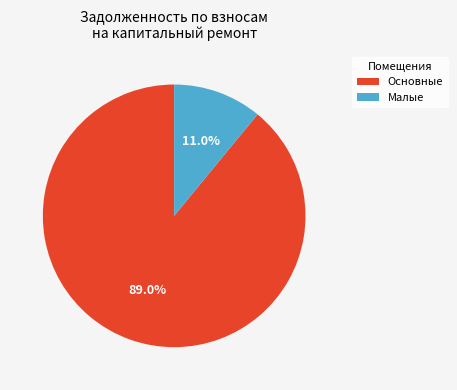

Which has a higher value, Основные or Малые?

Основные